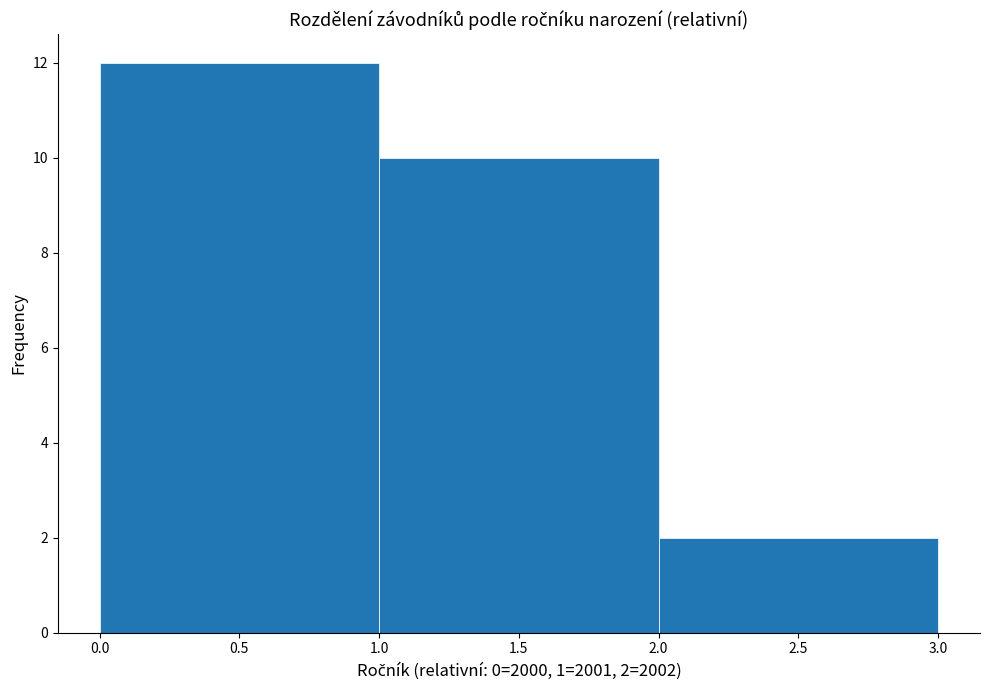

Over which range of the x-axis is the bar tallest?

0.0 to 1.0